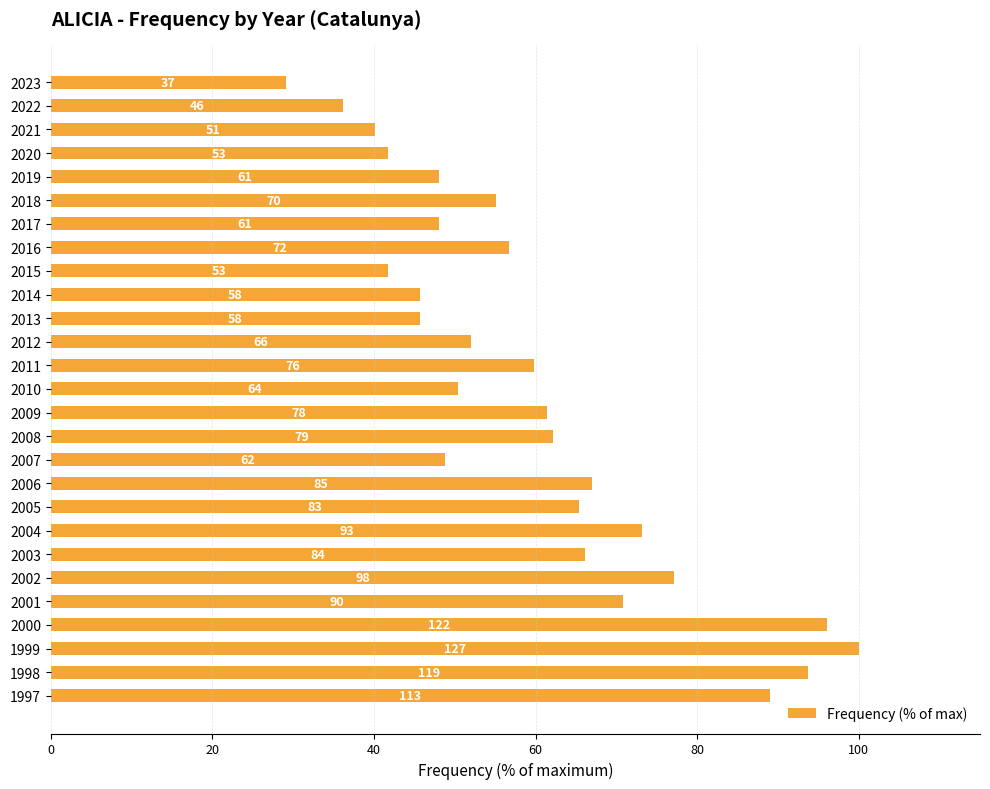

Are the bars horizontal?

Yes